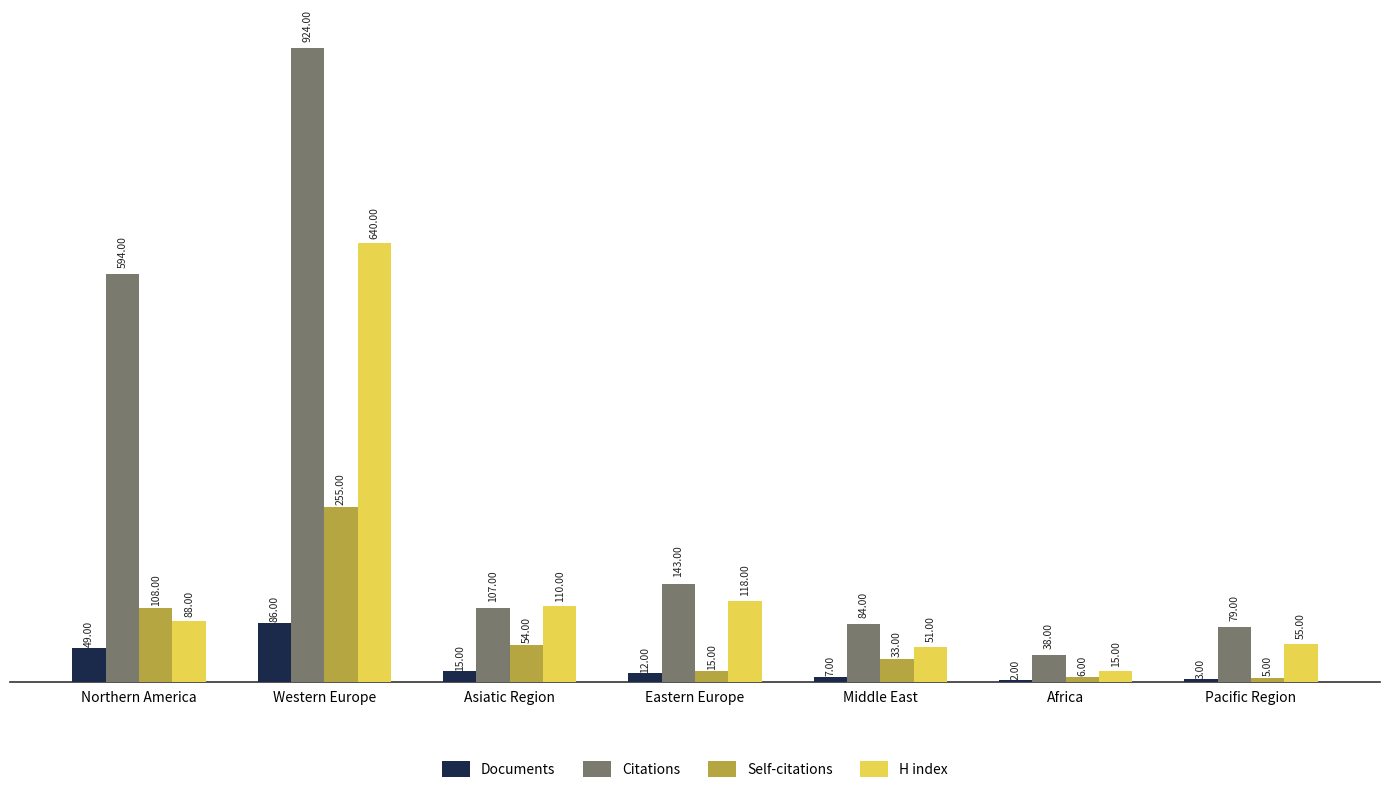

Which series changed the most between Eastern Europe and Middle East?

H index